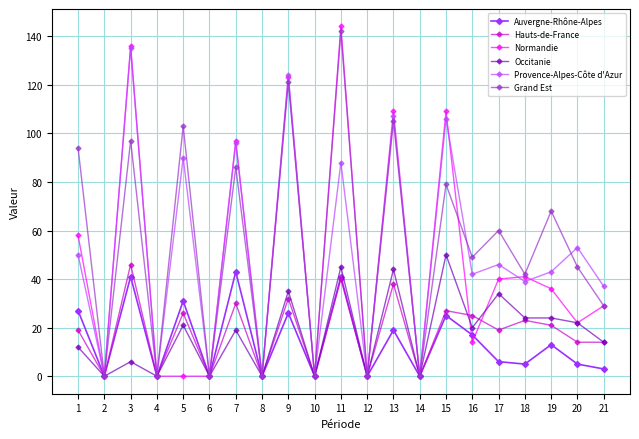

True or false: Hauts-de-France has a value of 0 at 6.

True